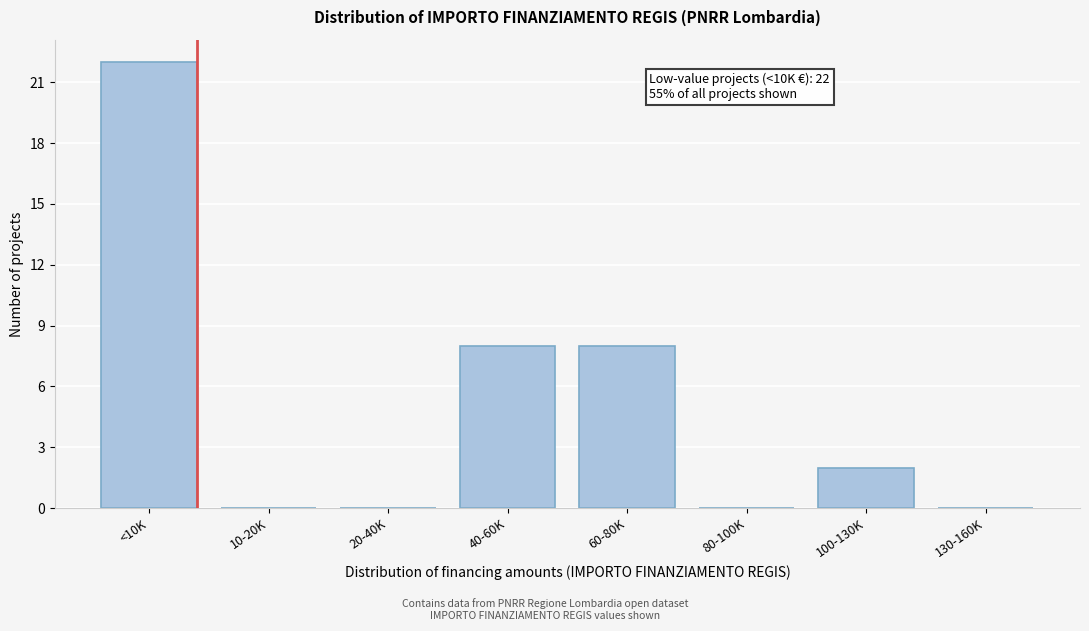

Reading left to right, list all the values displayed in this chart.

<10K=22	10-20K=0	20-40K=0	40-60K=8	60-80K=8	80-100K=0	100-130K=2	130-160K=0